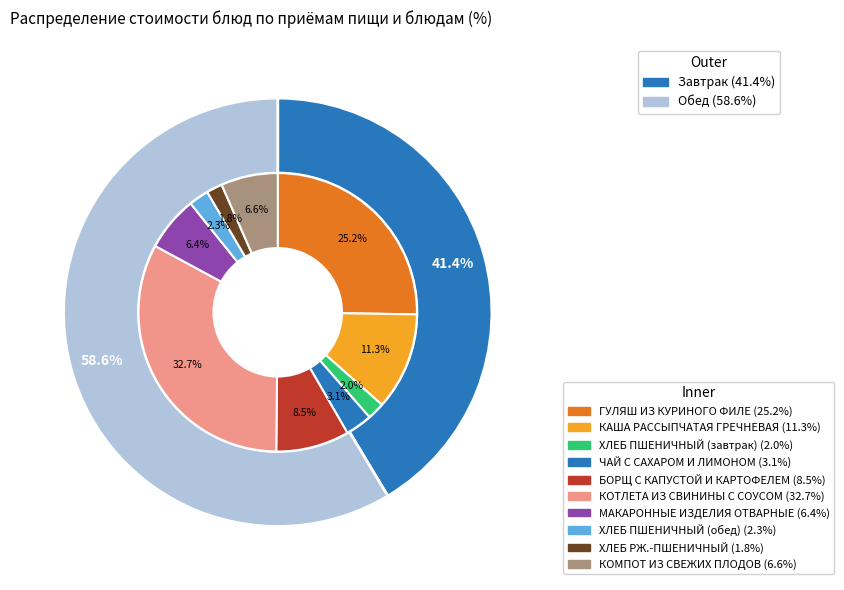

To the nearest percent, what is the combined percentage of ХЛЕБ ПШЕНИЧНЫЙ (завтрак) and КОМПОТ ИЗ СВЕЖИХ ПЛОДОВ?

9%